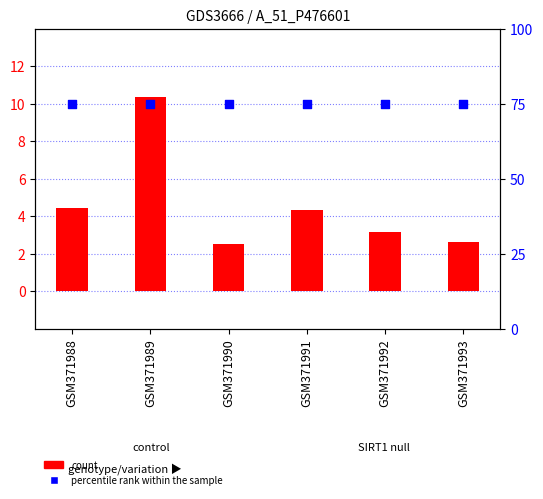

What is the total value across all series at GSM371990?

77.5